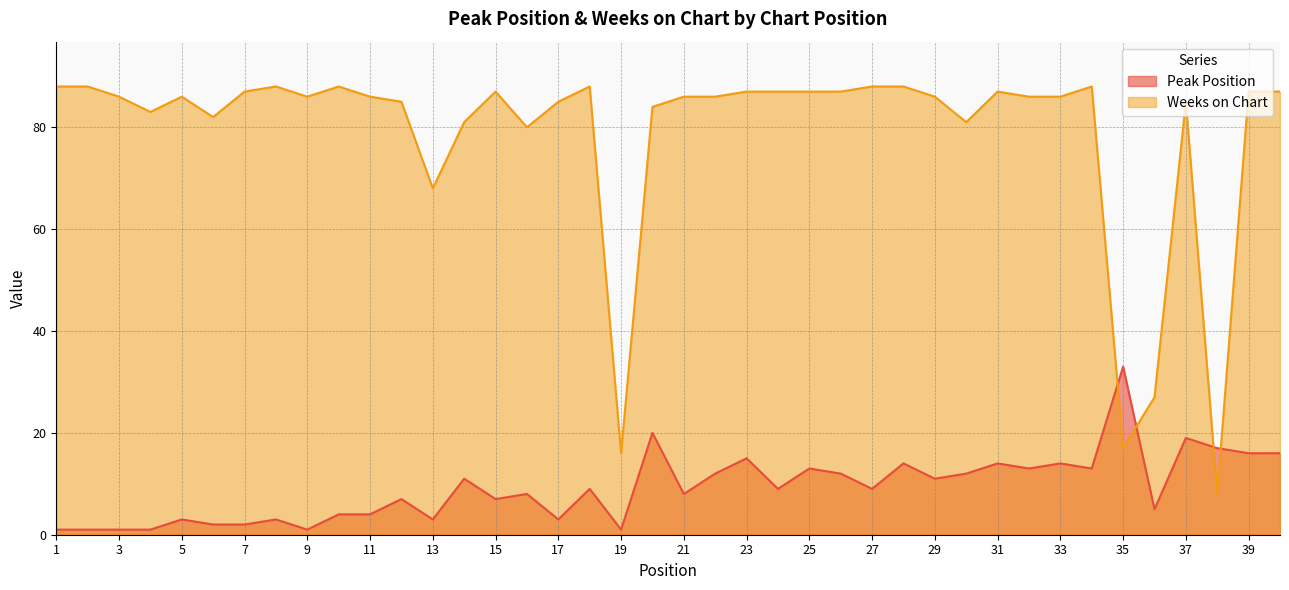

Where do Peak Position and Weeks on Chart first cross each other?

34 and 35